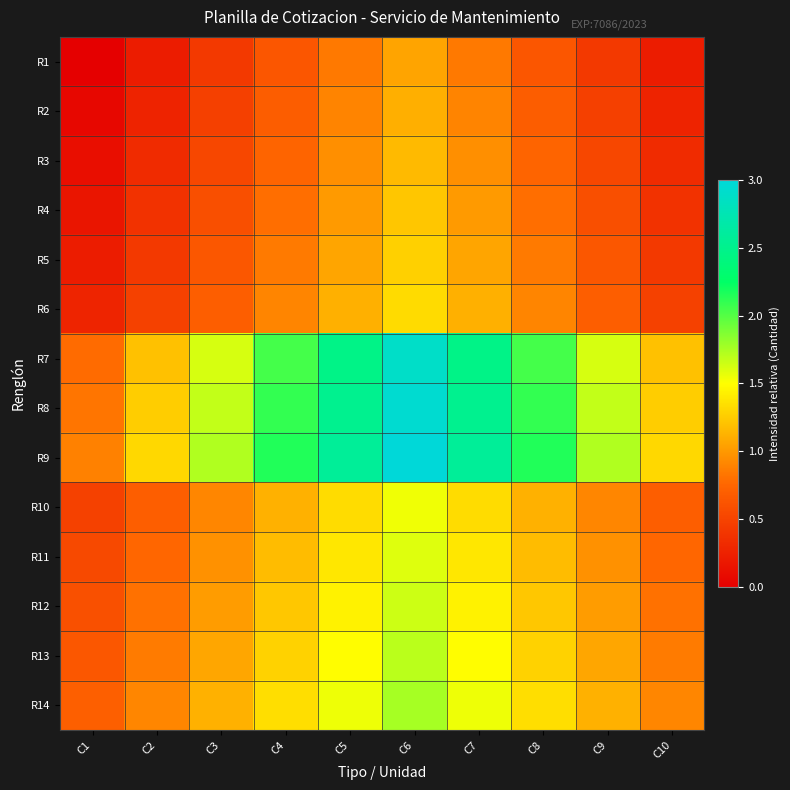

Which has a higher value, C4 or C3?

C4